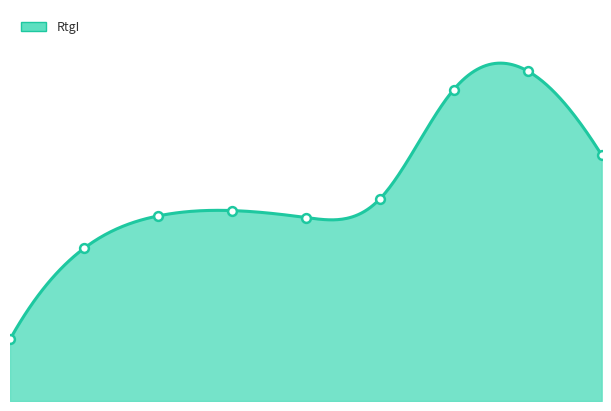

What is the ratio of the value at 9 to the value at 4?

1.0